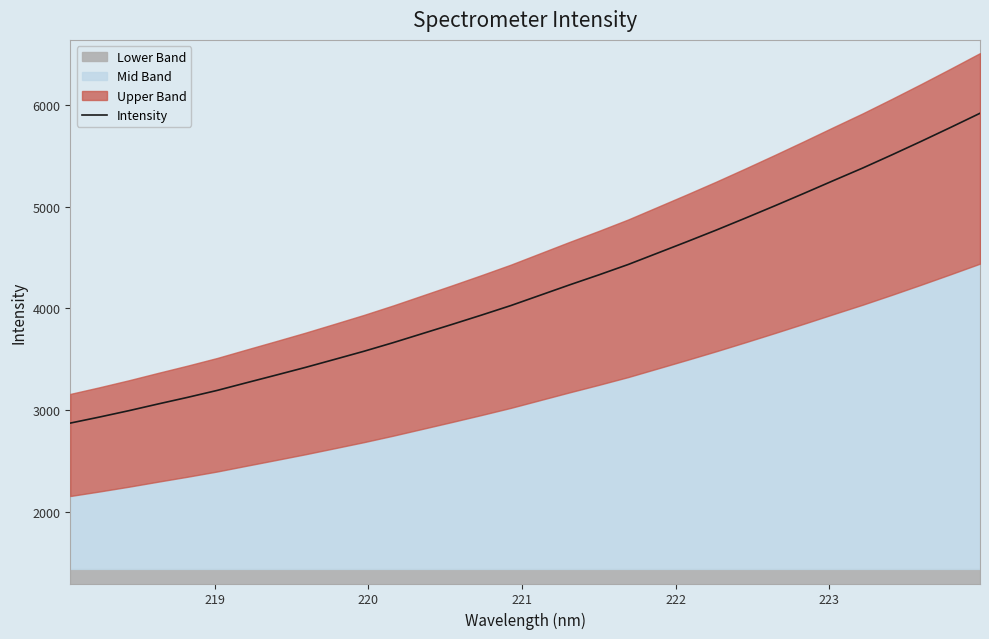

What is the maximum value shown in the chart?

5921.5